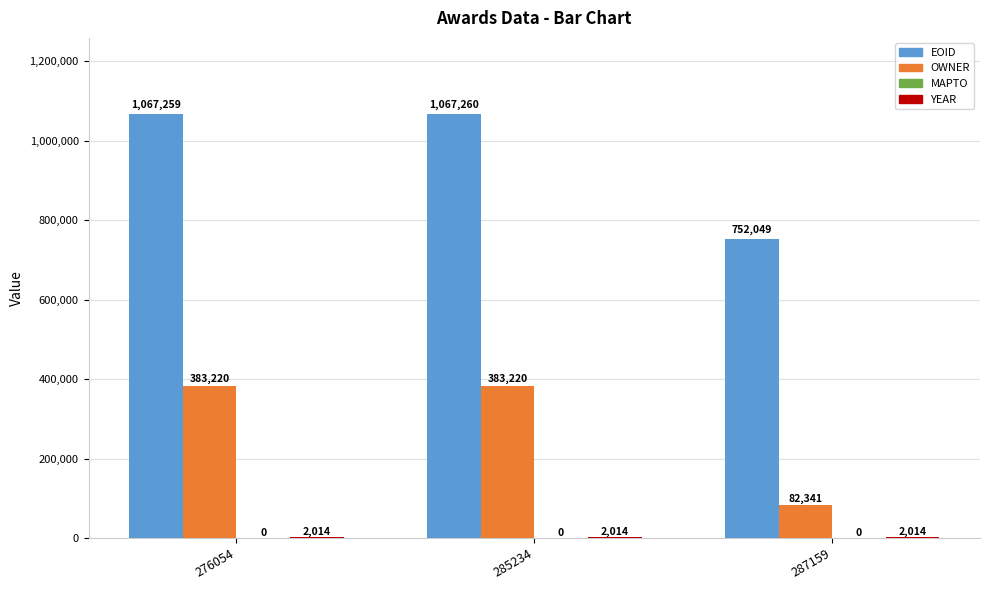

What is the greatest value displayed?

1067260